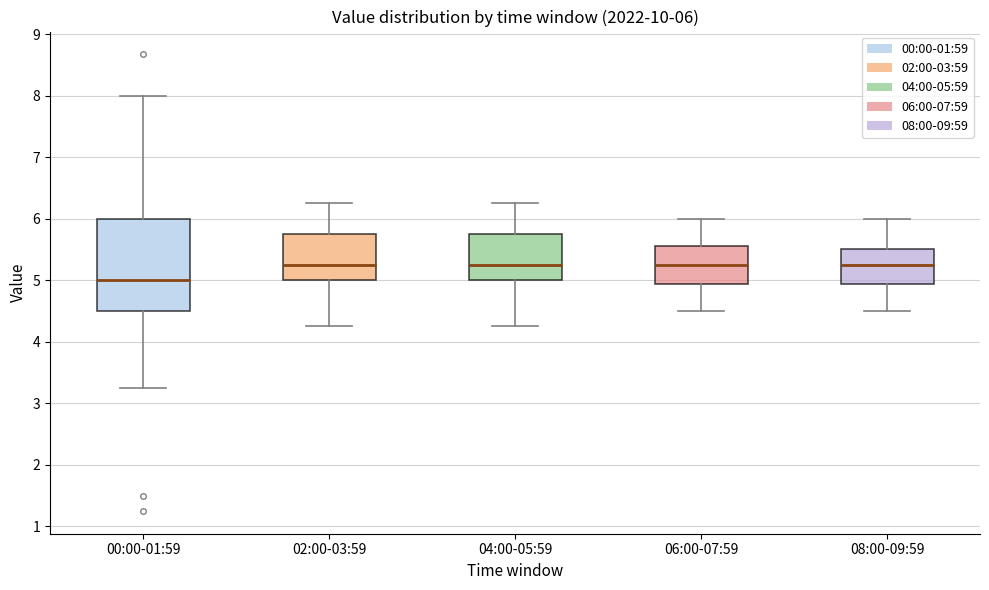

Which box's median line is the lowest?

00:00-01:59